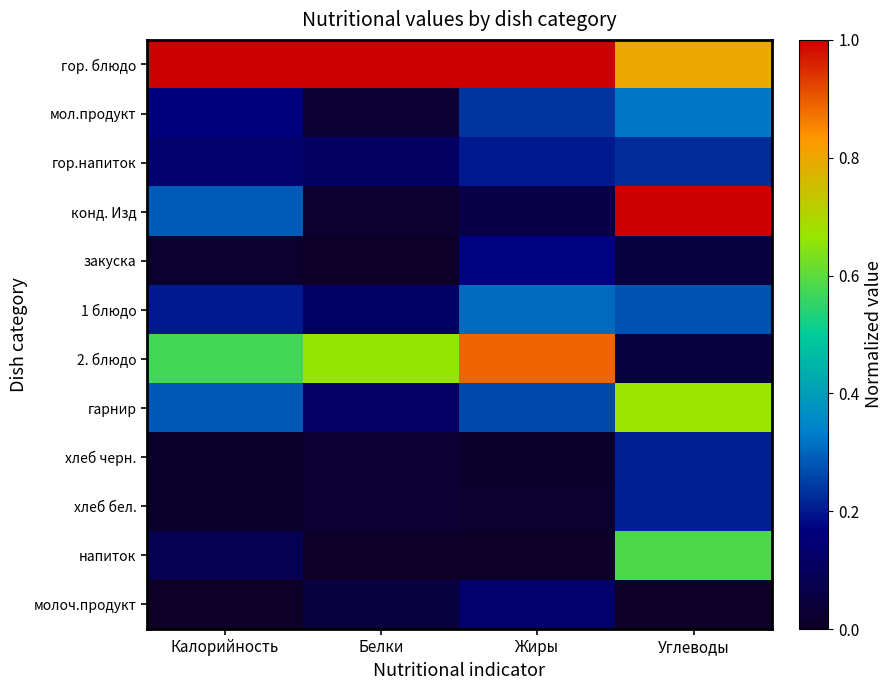

Which series has the largest total across all categories?

гор. блюдо